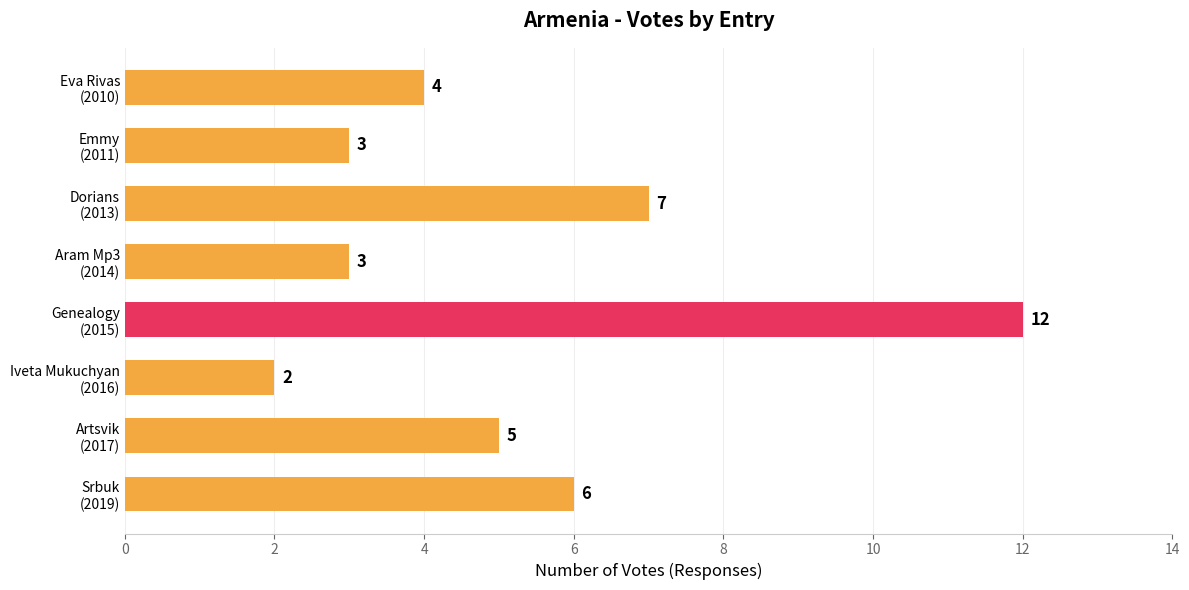

Count the values in the range 3 to 7.

6